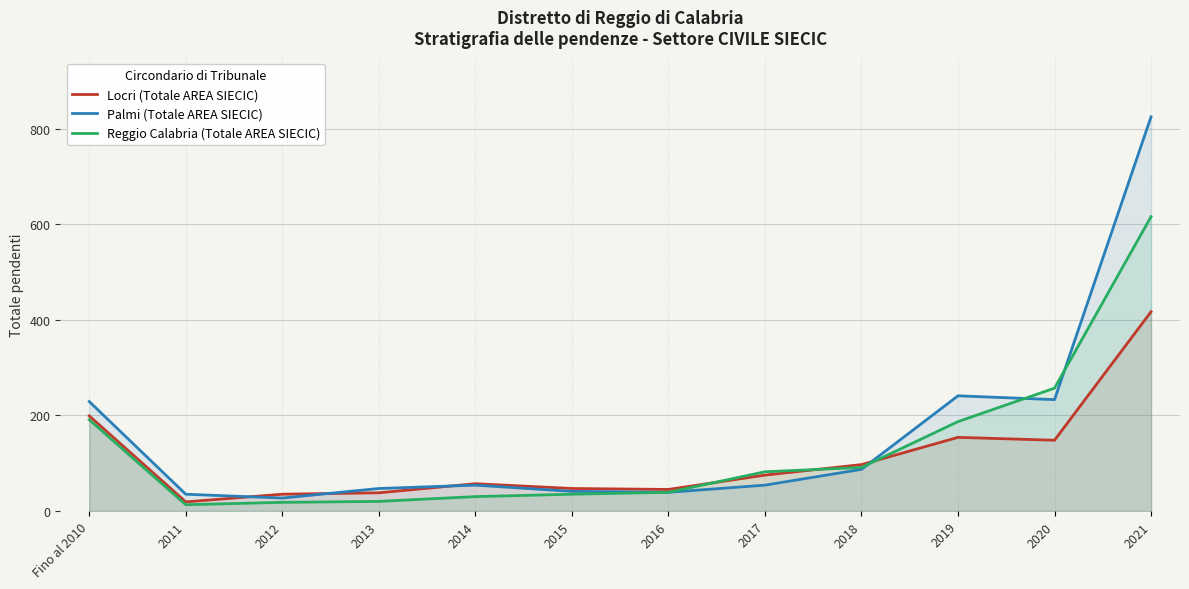

Where is Locri (Totale AREA SIECIC) nearest to the value 218?

Fino al 2010